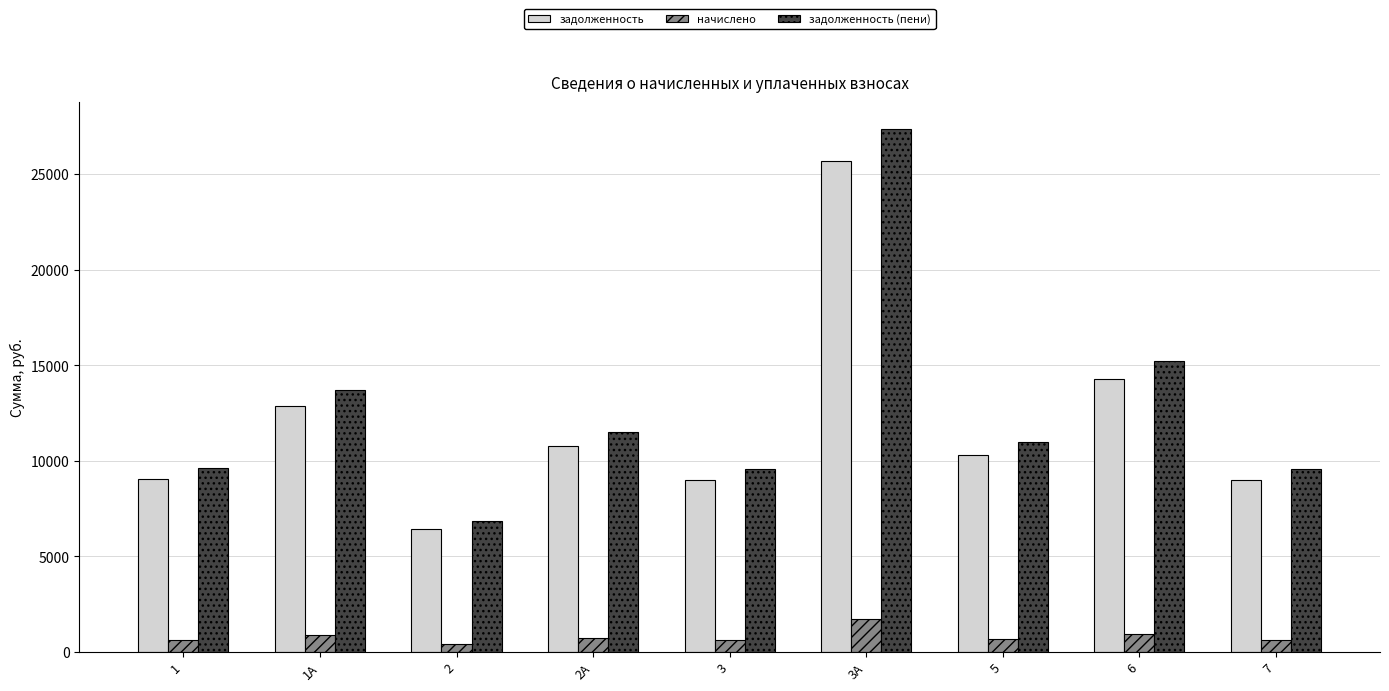

Read the начислено value at 1.

598.7